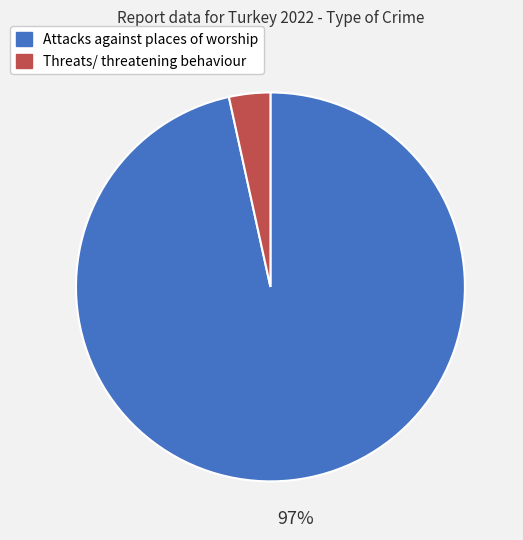

Count the number of slices in the pie.

2